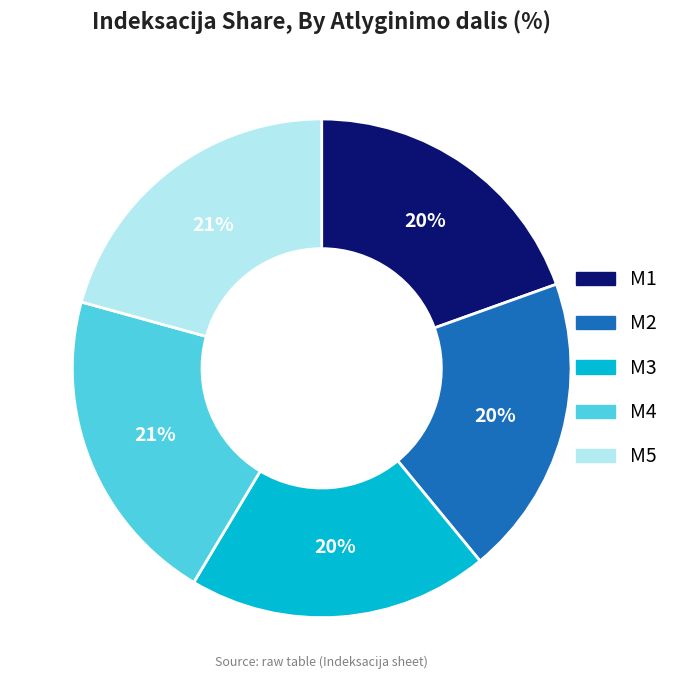

What percentage is the M5 slice, to the nearest percent?

21%